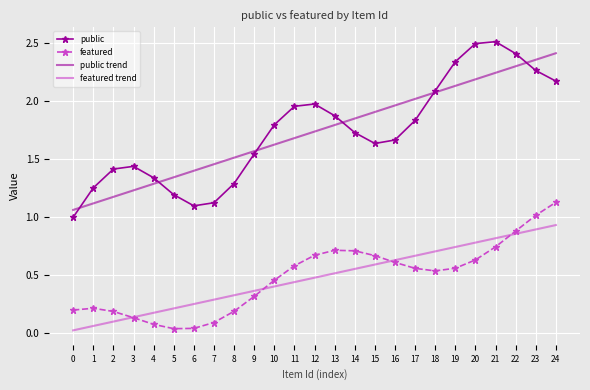

Is the value of featured at 17 greater than the value of public at 5?

No